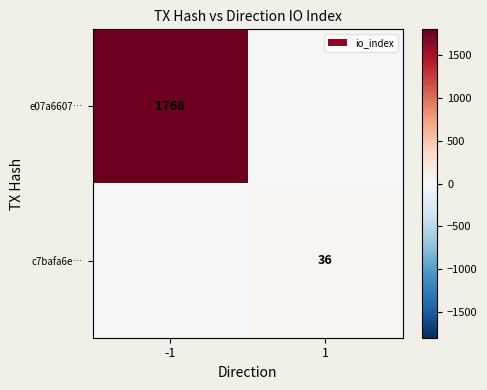

True or false: e07a6607… has a value of 3141 at -1.

False